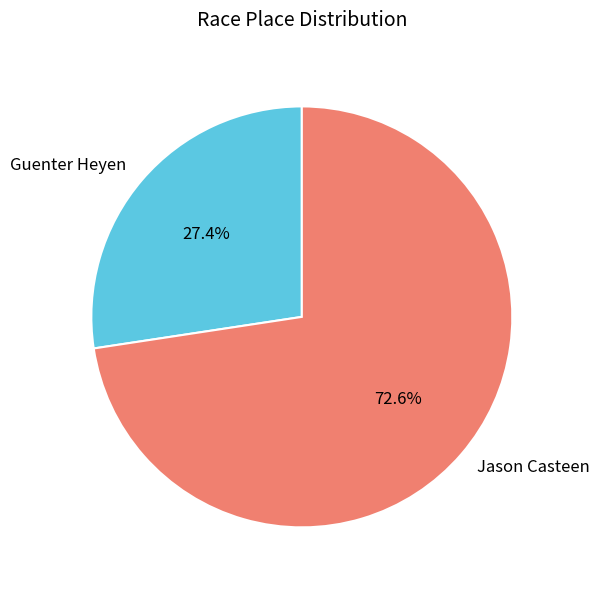

Which has a higher value, Guenter Heyen or Jason Casteen?

Jason Casteen